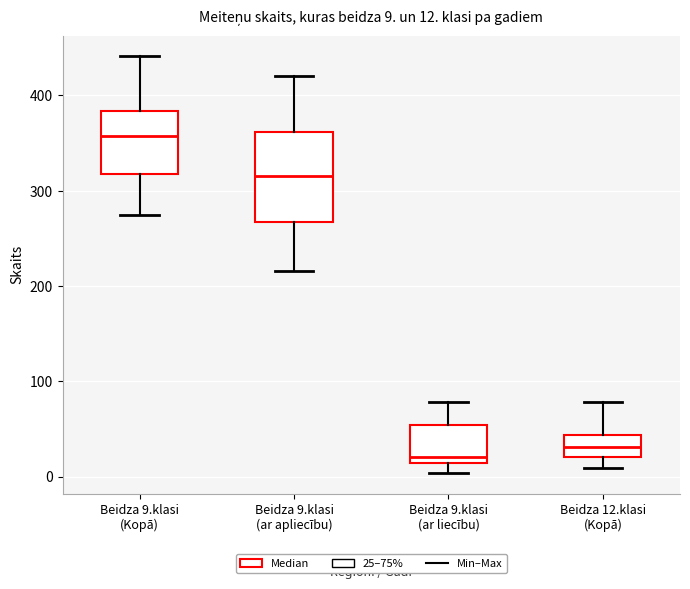

Which box's median line is the highest?

Beidza 9.klasi (Kopā)